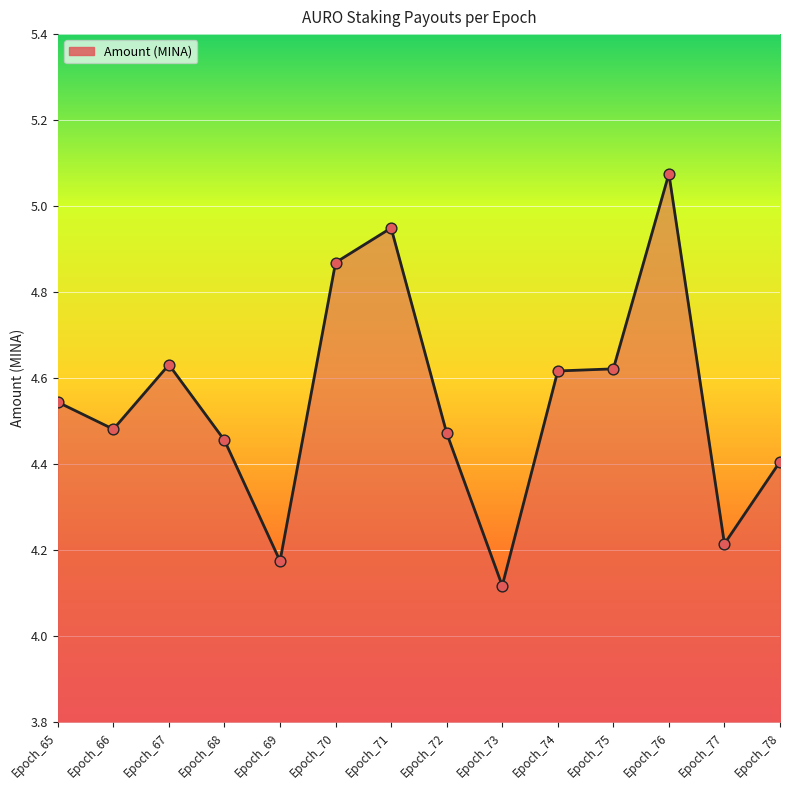

Which has a higher value, Epoch_66 or Epoch_74?

Epoch_74